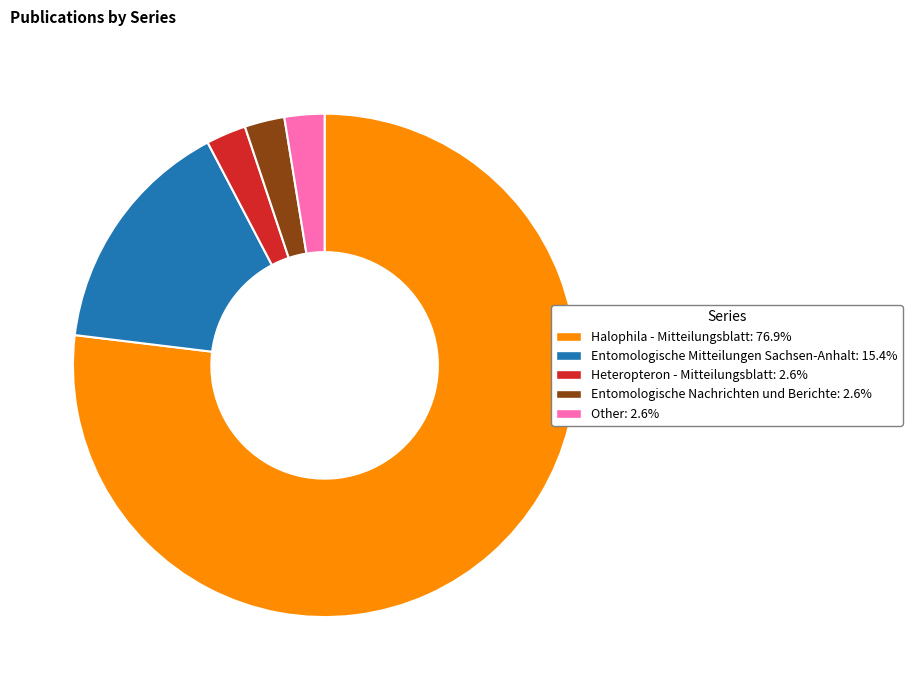

Which category accounts for the majority?

Halophila - Mitteilungsblatt